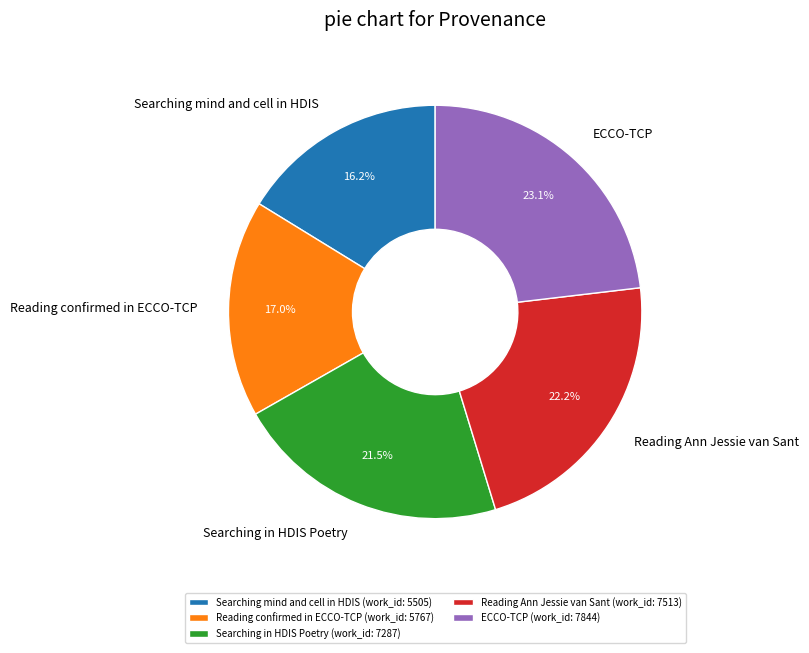

Which category has the smallest portion of the pie?

Searching mind and cell in HDIS